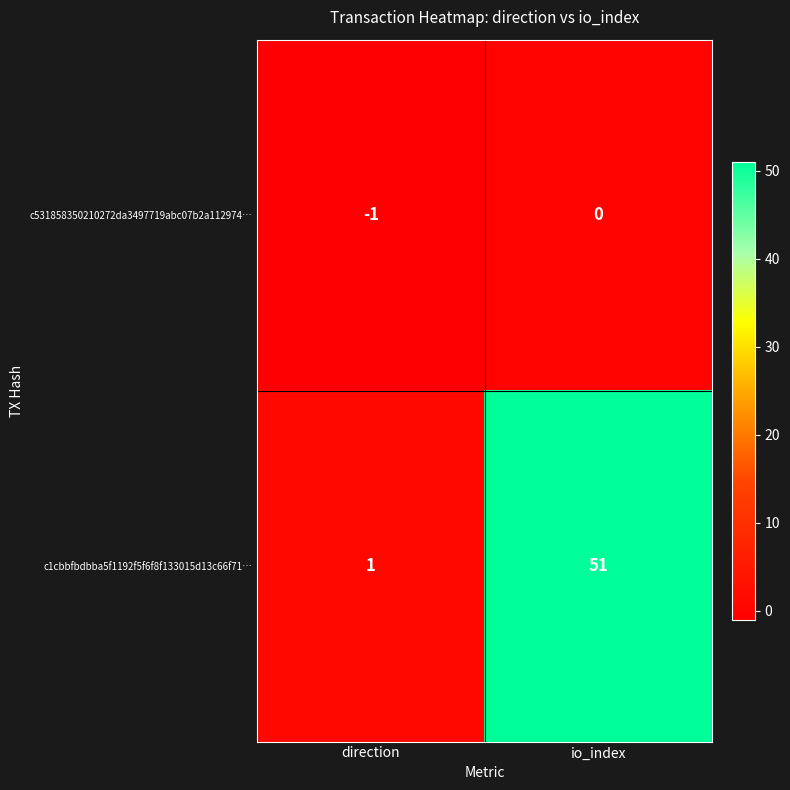

Which category has the highest value across all series?

io_index